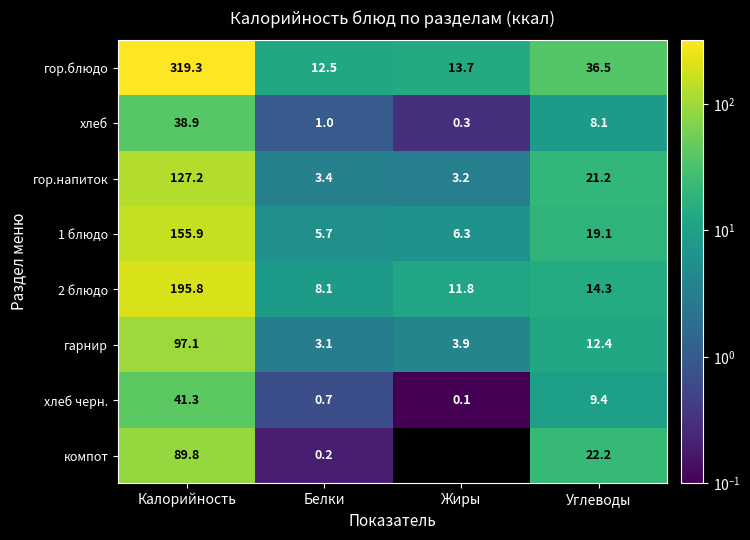

Which series changed the most between Калорийность and Углеводы?

гор.блюдо